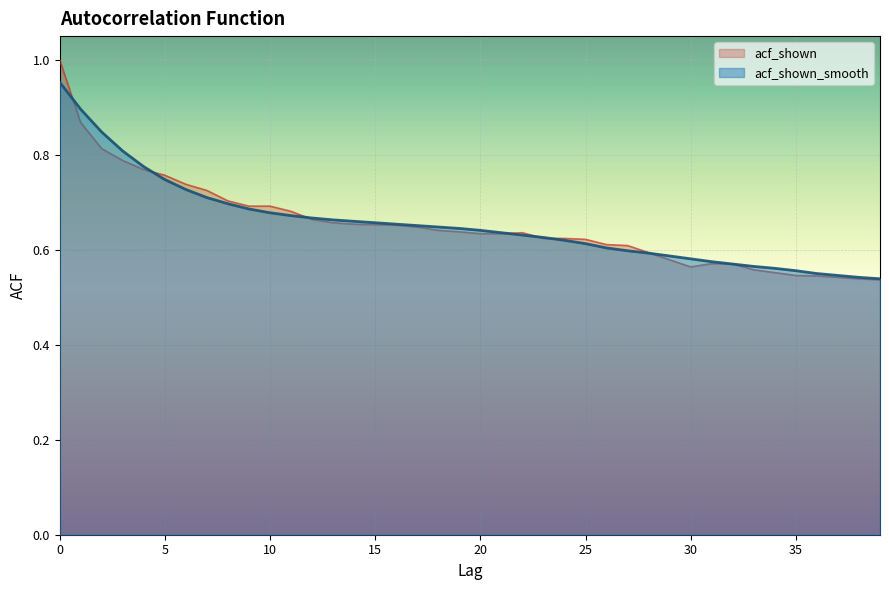

At which category does acf_shown reach its first local valley?

30